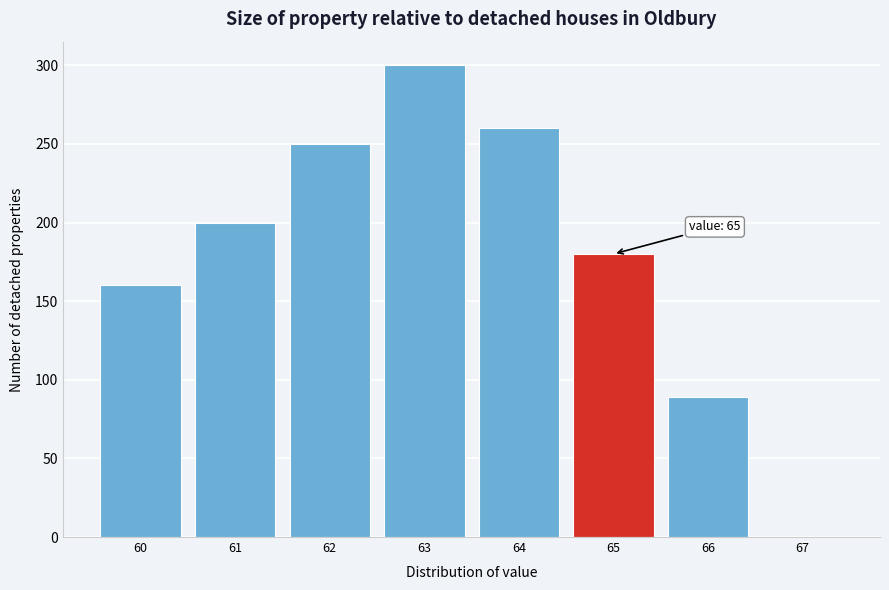

Which range on the x-axis has the tallest bar?

62.5 to 63.5